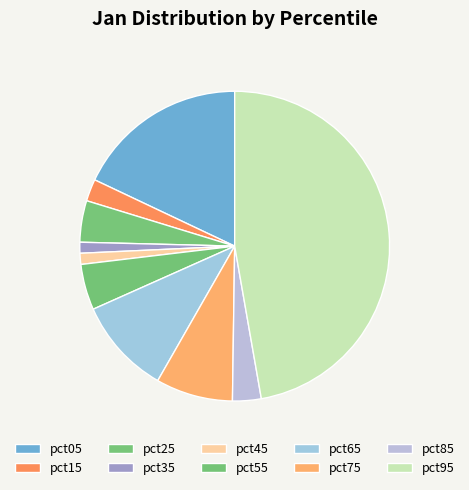

What portion of the pie excludes pct25?

95.7%